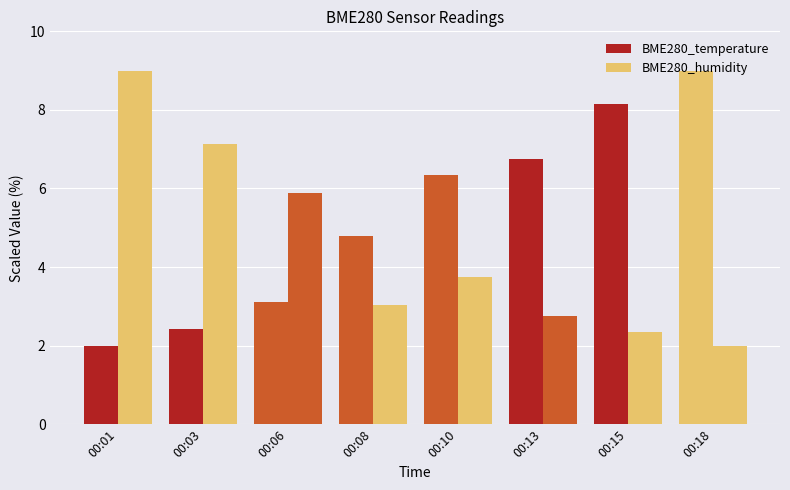

How many series are shown in this chart?

2